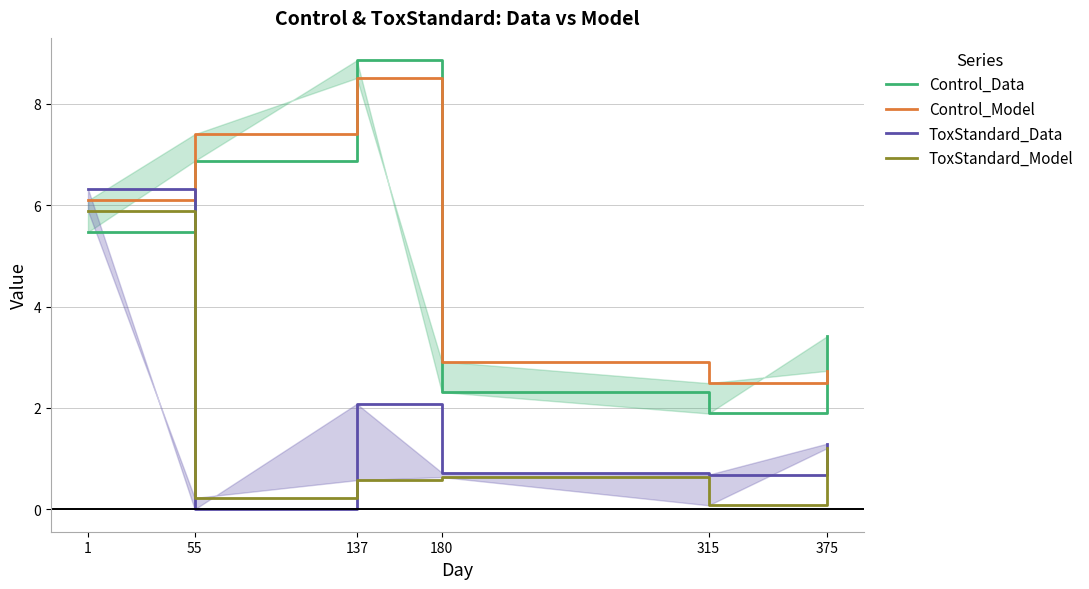

True or false: Control_Model has a value of 2.9 at 180.

True